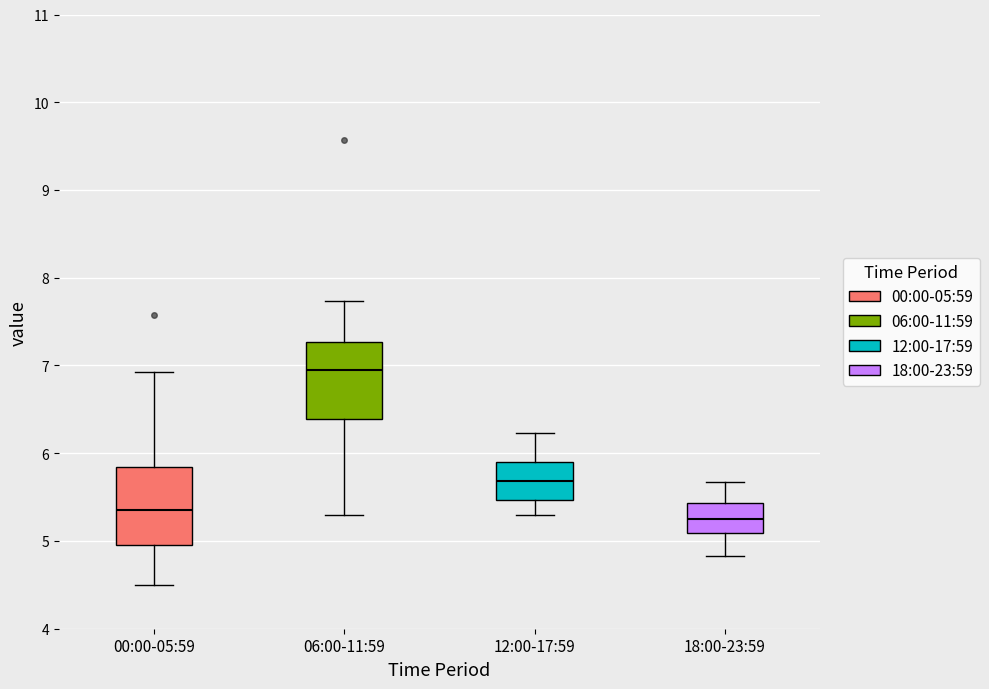

Reading left to right, read every box against the y-axis: the position of its median line, the range the box covers, and the ends of its whiskers. The values are not printed on the chart, so give them approximately, as read against the axis.

00:00-05:59: median 5.4, box 5.0 to 5.8, whiskers 4.5 to 6.9
06:00-11:59: median 7.0, box 6.4 to 7.3, whiskers 5.3 to 7.7
12:00-17:59: median 5.7, box 5.5 to 5.9, whiskers 5.3 to 6.2
18:00-23:59: median 5.3, box 5.1 to 5.4, whiskers 4.8 to 5.7